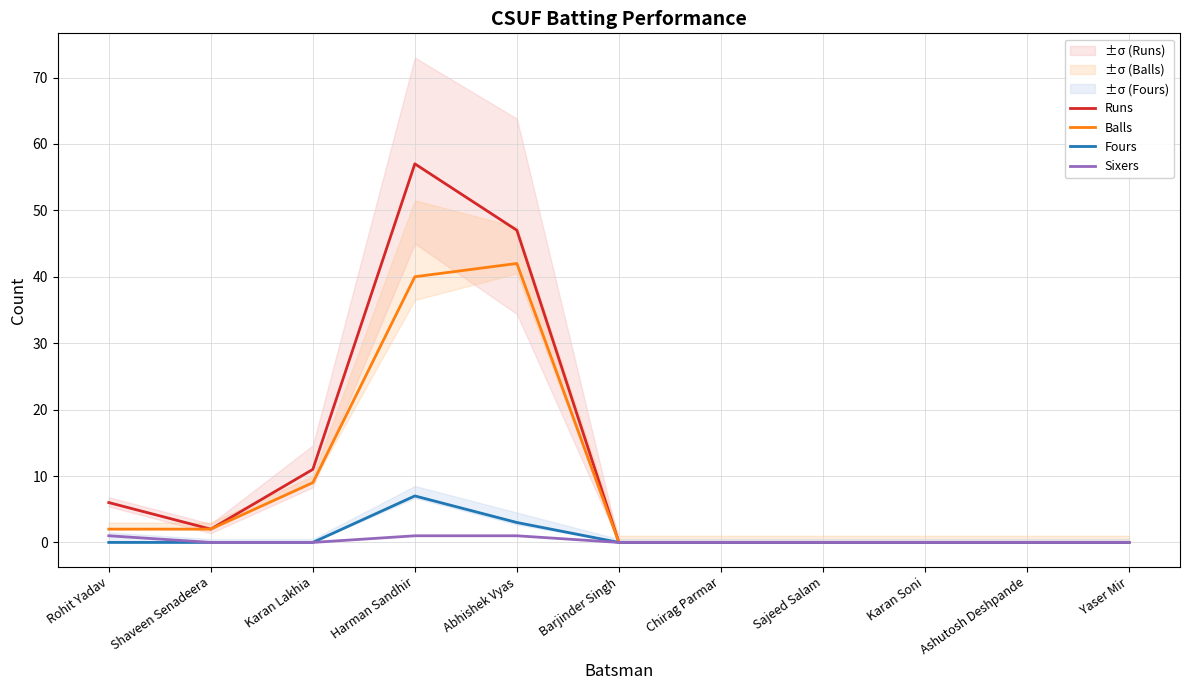

What is the total value across all series at Abhishek Vyas?

93